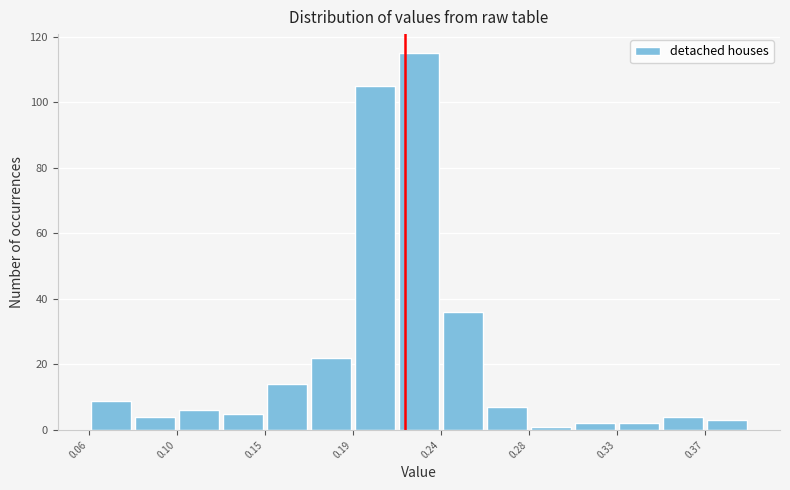

Which range on the x-axis has the tallest bar?

0.215 to 0.240